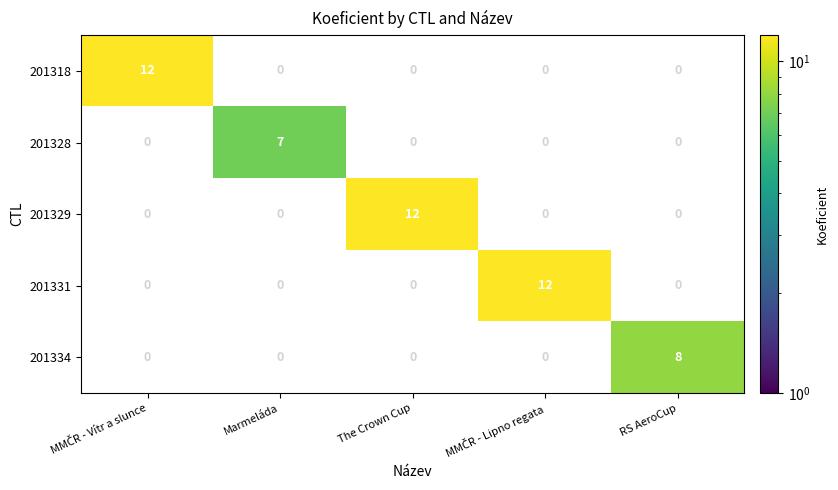

Between Marmeláda and RS AeroCup, which series saw the biggest shift?

201334